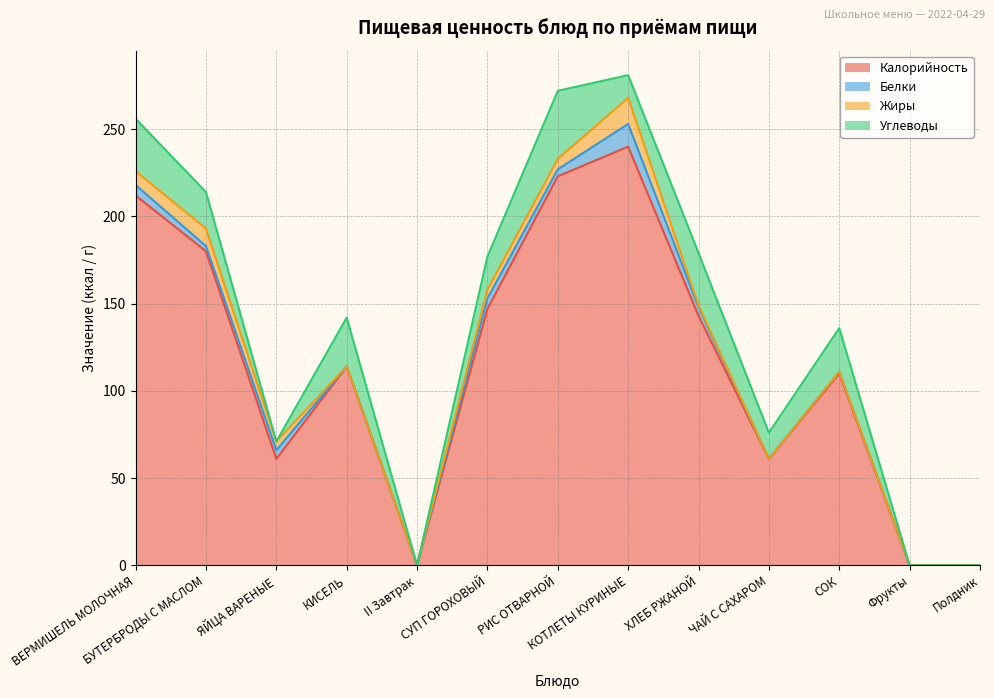

What is the label of the 12th point from the left?

Фрукты